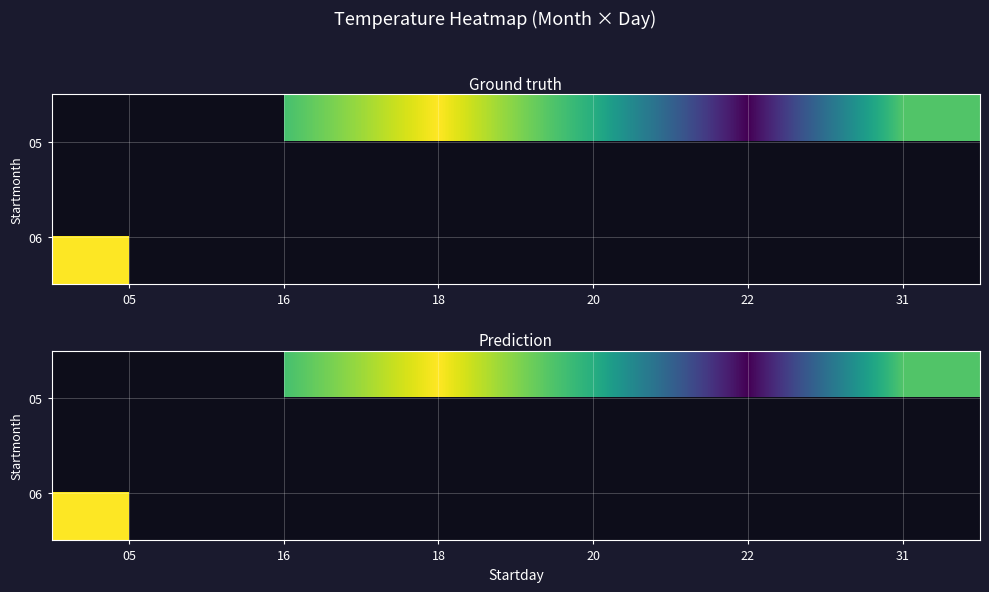

Rank the series by their average value, from lowest to highest.

05, 06